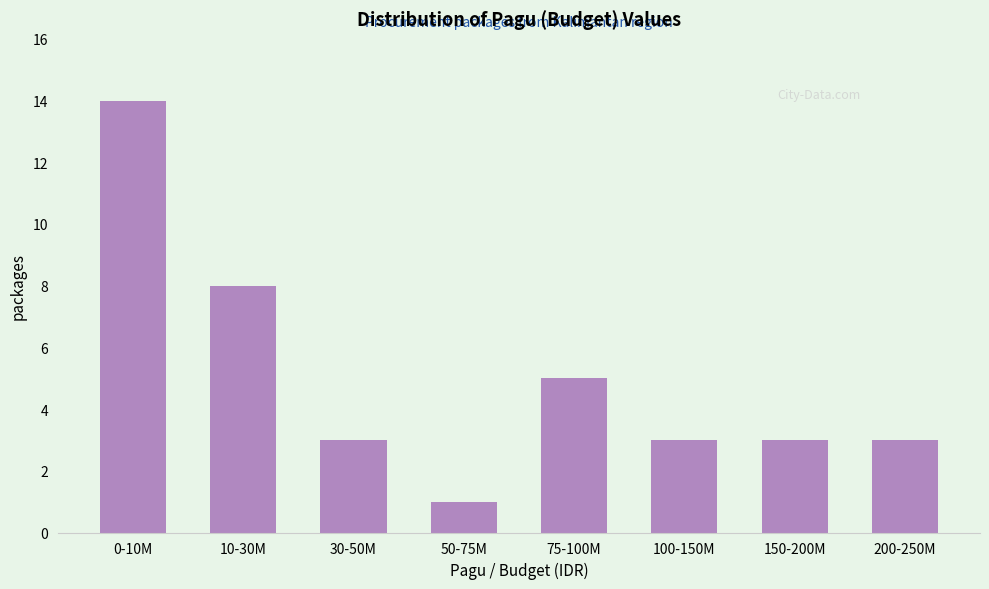

Reading left to right, what are all the values shown in this chart?

14	8	3	1	5	3	3	3